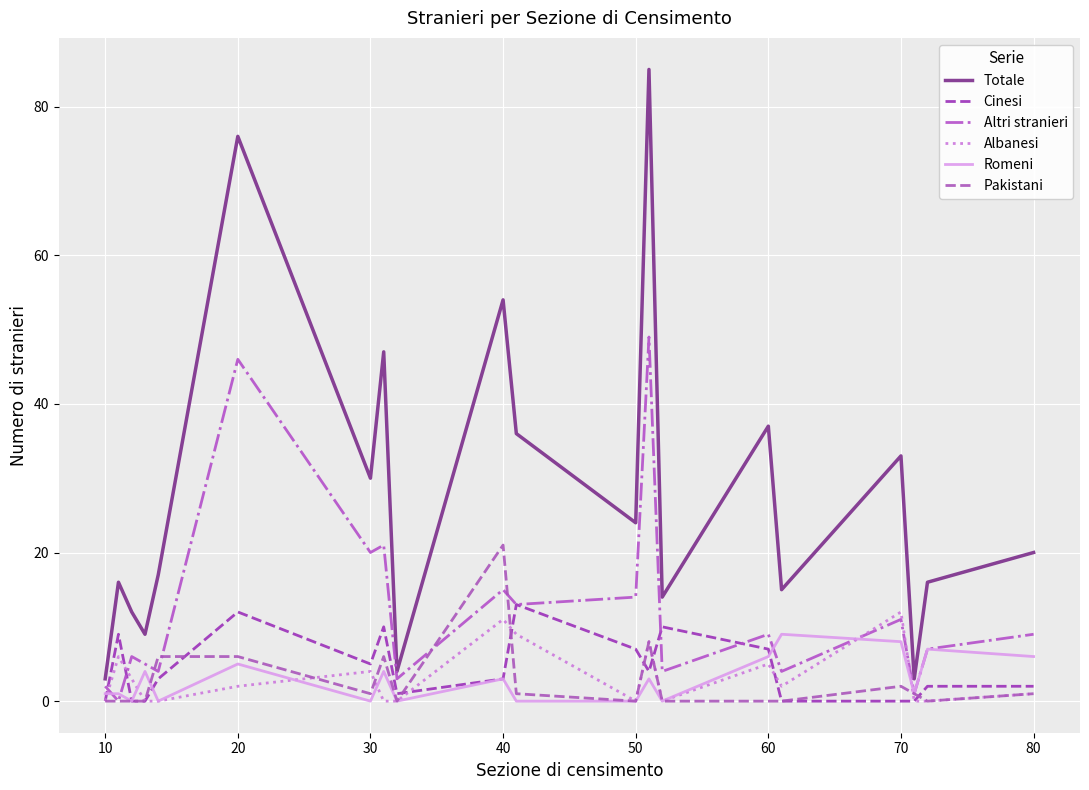

In Altri stranieri, how many points are higher than both neighbors (excluding endpoints)?

7